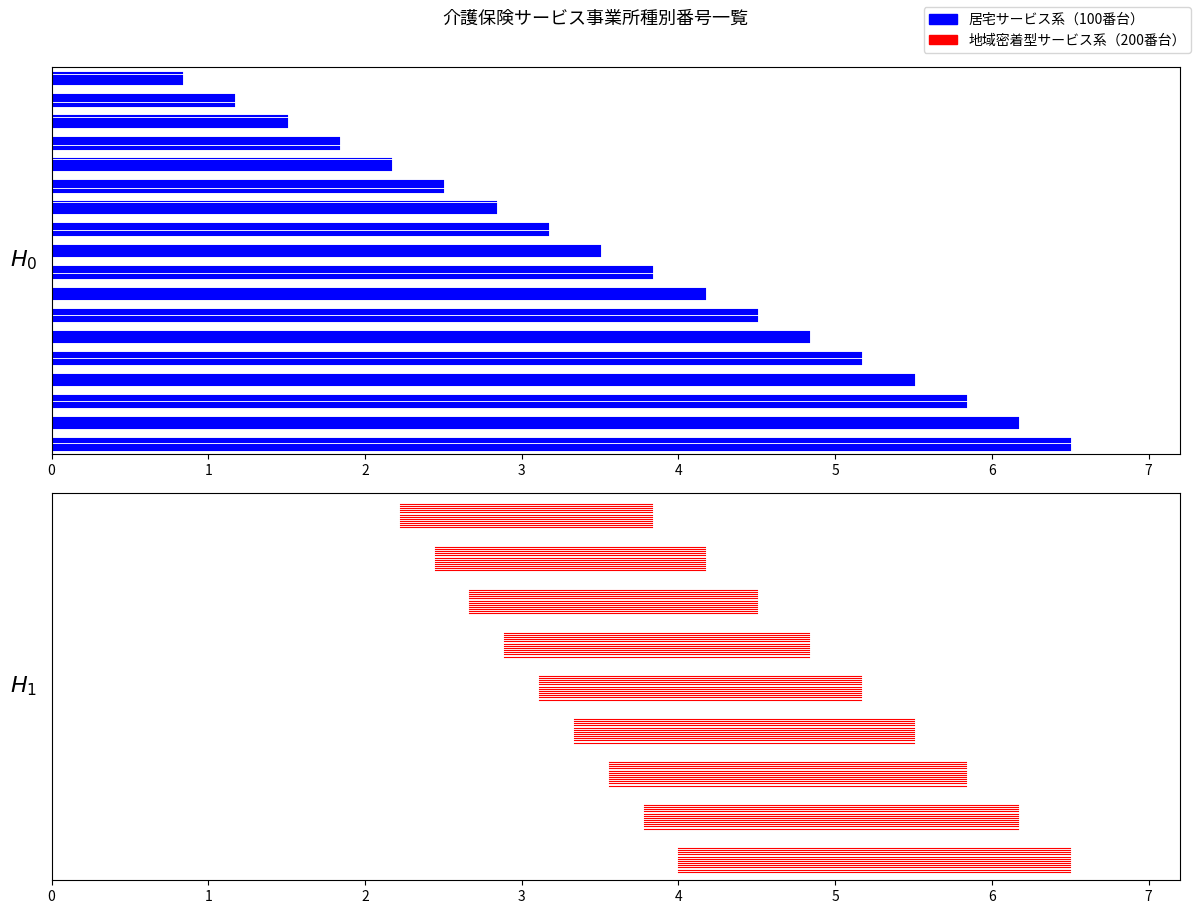

Does the chart have visible grid lines?

No